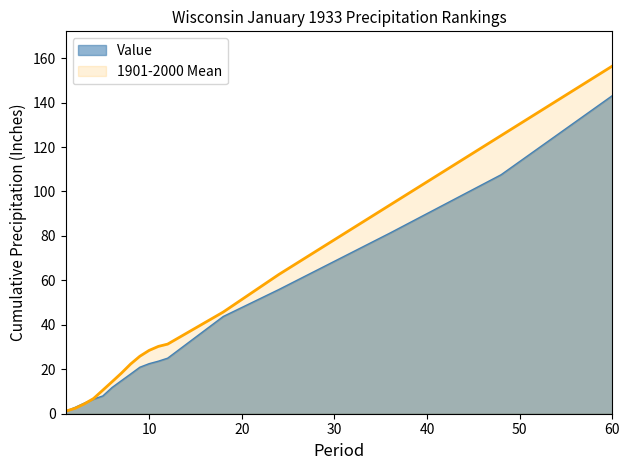

At which category is the sum across all series the highest?

60